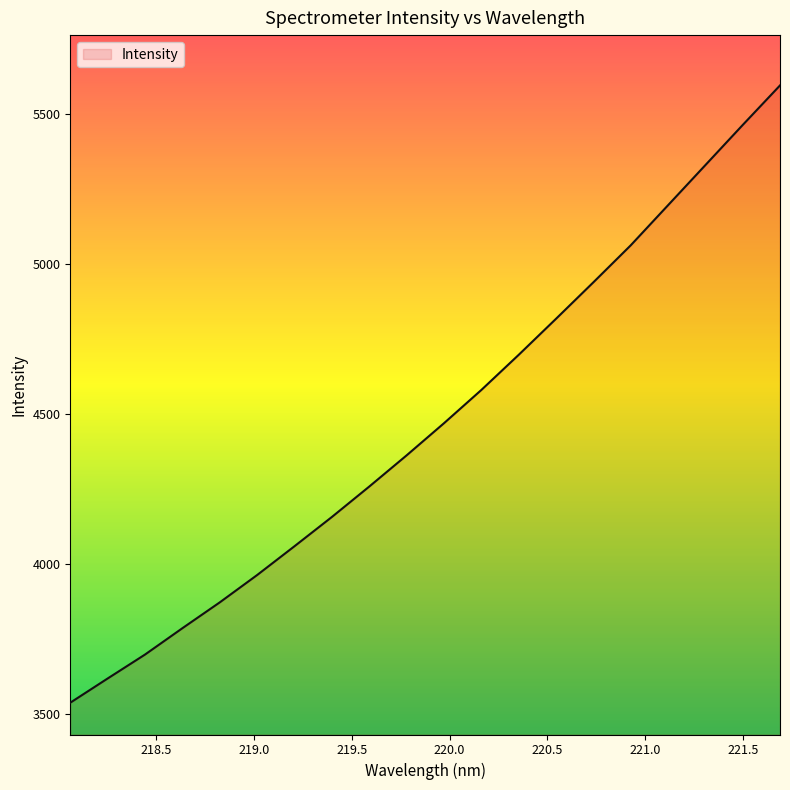

What is the difference between the maximum and minimum values?

2059.4